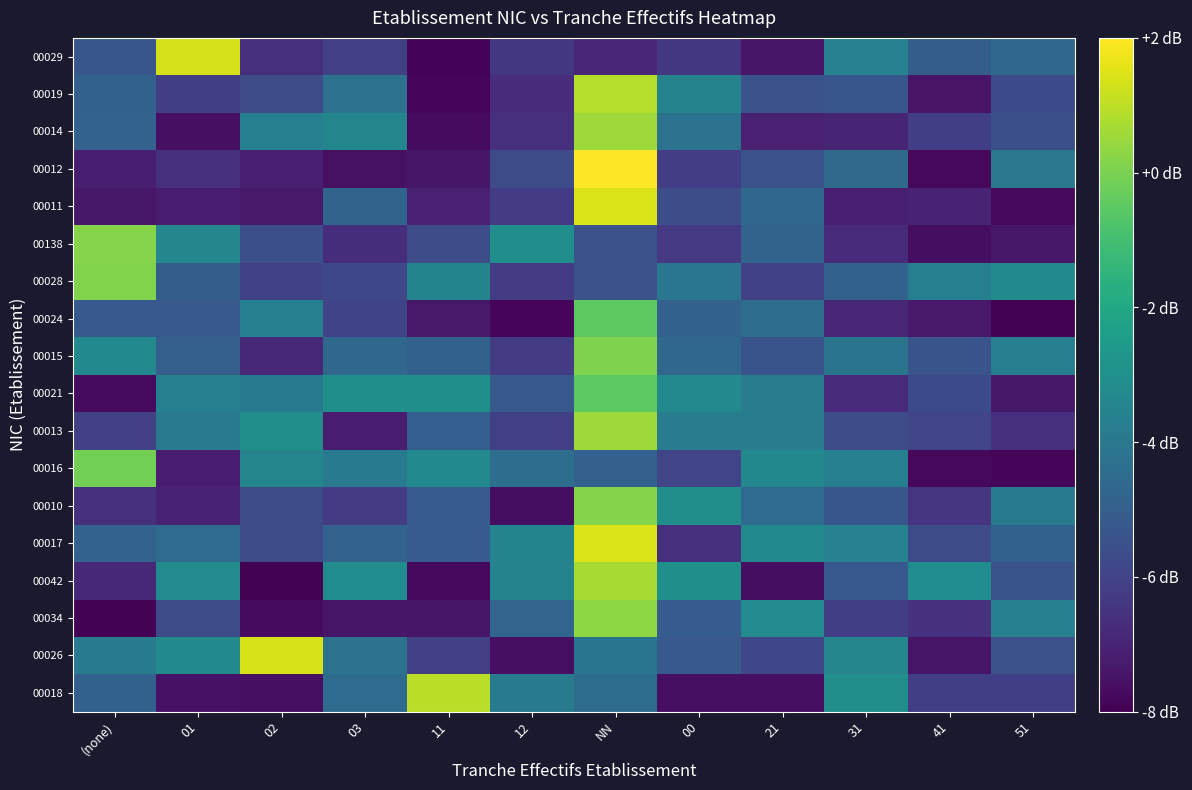

Reading right to left, transcribe all the data shown in this chart.

00029: 51=-4.6	41=-5.0	31=-3.5	21=-7.4	00=-6.4	NN=-6.9	12=-6.4	11=-7.9	03=-6.1	02=-6.7	01=1.4	(none)=-5.3
00019: 51=-5.8	41=-7.5	31=-5.3	21=-5.4	00=-3.5	NN=0.9	12=-6.7	11=-7.8	03=-4.3	02=-5.7	01=-6.2	(none)=-4.9
00014: 51=-5.6	41=-6.1	31=-7.0	21=-7.1	00=-4.3	NN=0.5	12=-6.6	11=-7.7	03=-3.4	02=-3.6	01=-7.6	(none)=-4.9
00012: 51=-4.0	41=-7.8	31=-4.5	21=-5.5	00=-6.2	NN=2.0	12=-5.7	11=-7.4	03=-7.6	02=-7.1	01=-6.6	(none)=-7.2
00011: 51=-7.8	41=-7.0	31=-7.1	21=-4.7	00=-5.6	NN=1.4	12=-6.3	11=-7.1	03=-4.8	02=-7.3	01=-7.2	(none)=-7.4
00138: 51=-7.4	41=-7.6	31=-6.8	21=-4.8	00=-6.4	NN=-5.5	12=-3.1	11=-5.7	03=-6.7	02=-5.5	01=-3.4	(none)=0.2
00028: 51=-3.3	41=-3.7	31=-4.9	21=-6.0	00=-4.1	NN=-5.4	12=-6.3	11=-3.5	03=-5.8	02=-6.0	01=-5.1	(none)=0.1
00024: 51=-7.9	41=-7.3	31=-6.9	21=-4.5	00=-4.9	NN=-0.5	12=-7.9	11=-7.3	03=-6.0	02=-3.6	01=-5.2	(none)=-5.2
00015: 51=-3.7	41=-5.4	31=-4.1	21=-5.4	00=-4.6	NN=0.1	12=-6.2	11=-4.9	03=-4.6	02=-6.9	01=-5.0	(none)=-3.2
00021: 51=-7.4	41=-5.7	31=-6.8	21=-3.8	00=-3.3	NN=-0.5	12=-5.2	11=-3.0	03=-3.0	02=-3.9	01=-3.7	(none)=-7.7
00013: 51=-6.6	41=-5.9	31=-5.7	21=-3.8	00=-3.8	NN=0.5	12=-6.1	11=-5.0	03=-7.2	02=-3.1	01=-3.9	(none)=-6.1
00016: 51=-7.9	41=-7.8	31=-3.7	21=-3.3	00=-5.9	NN=-4.9	12=-4.4	11=-3.3	03=-3.9	02=-3.4	01=-7.2	(none)=-0.1
00010: 51=-3.9	41=-6.5	31=-5.3	21=-4.5	00=-3.1	NN=0.1	12=-7.6	11=-5.1	03=-6.2	02=-5.7	01=-7.1	(none)=-6.6
00017: 51=-4.9	41=-5.7	31=-3.5	21=-3.2	00=-6.6	NN=1.4	12=-3.5	11=-5.1	03=-4.9	02=-5.7	01=-4.5	(none)=-4.9
00042: 51=-5.4	41=-3.2	31=-5.2	21=-7.6	00=-3.0	NN=0.7	12=-3.5	11=-7.8	03=-3.2	02=-7.9	01=-3.2	(none)=-6.9
00034: 51=-3.7	41=-6.6	31=-6.1	21=-3.2	00=-5.1	NN=0.3	12=-4.8	11=-7.4	03=-7.4	02=-7.7	01=-5.7	(none)=-7.9
00026: 51=-5.5	41=-7.4	31=-3.5	21=-5.9	00=-5.2	NN=-4.1	12=-7.6	11=-6.1	03=-4.2	02=1.4	01=-3.3	(none)=-3.9
00018: 51=-6.1	41=-6.1	31=-3.1	21=-7.6	00=-7.6	NN=-4.5	12=-3.9	11=1.0	03=-4.5	02=-7.6	01=-7.5	(none)=-4.9